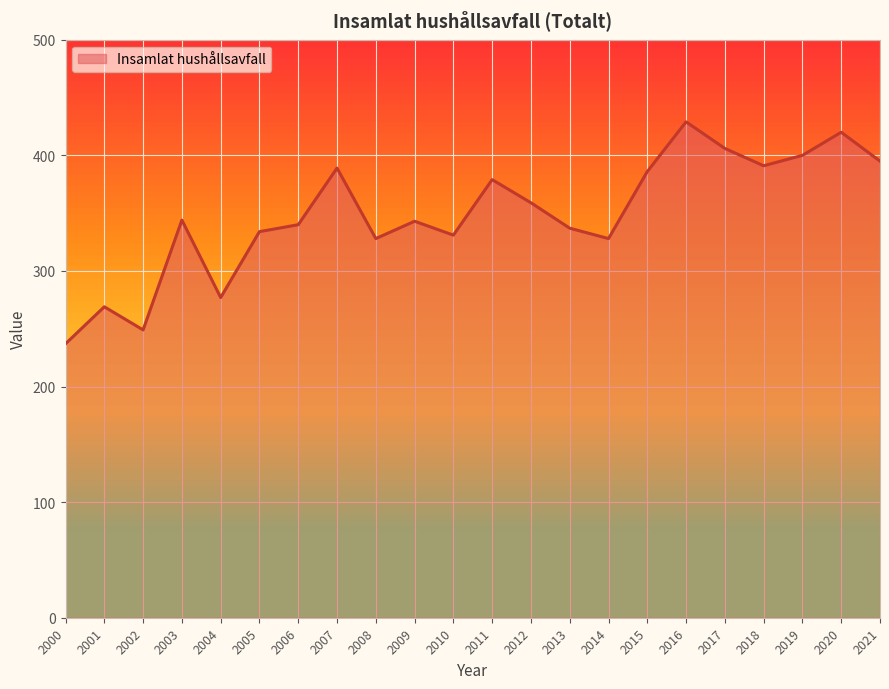

Between 2020 and 2014, which is larger?

2020